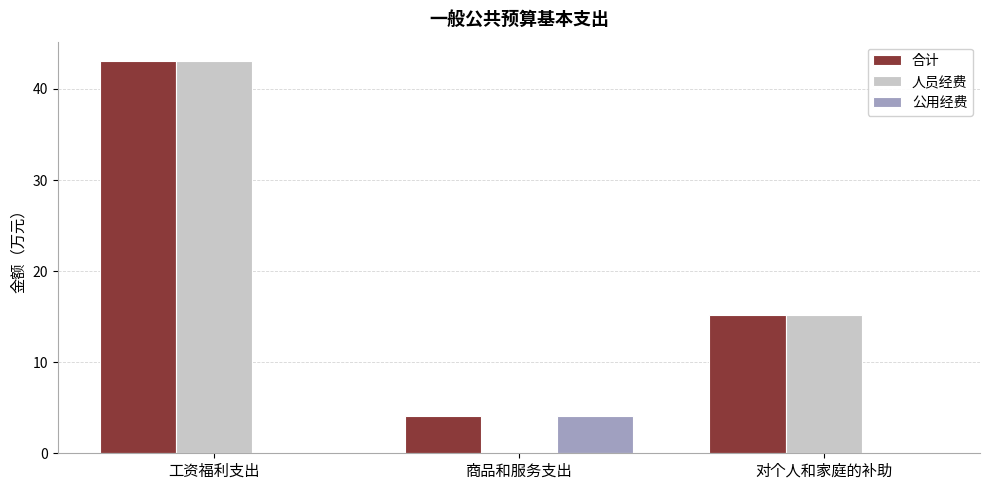

Where is 合计 nearest to the value 23?

对个人和家庭的补助